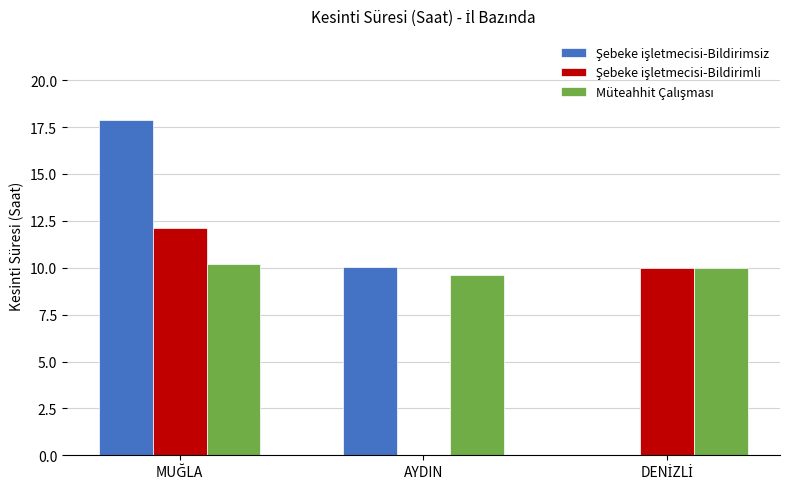

How many categories are shown in the chart?

3